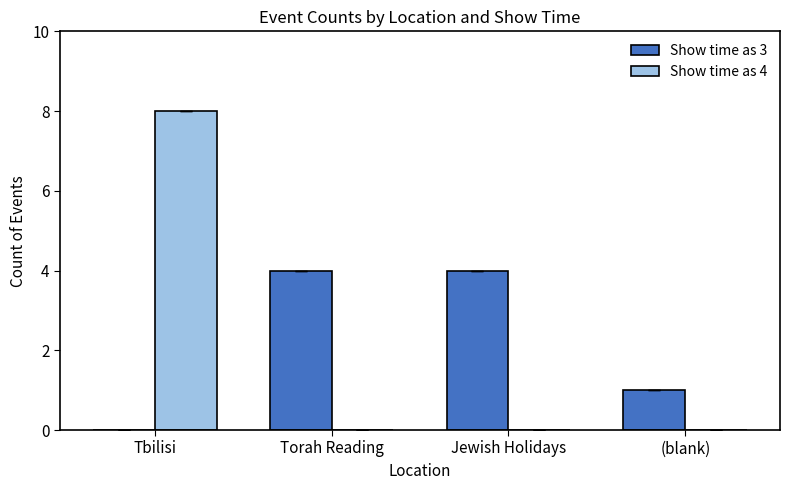

What is the sum of the Show time as 3 values at Jewish Holidays and Torah Reading?

8